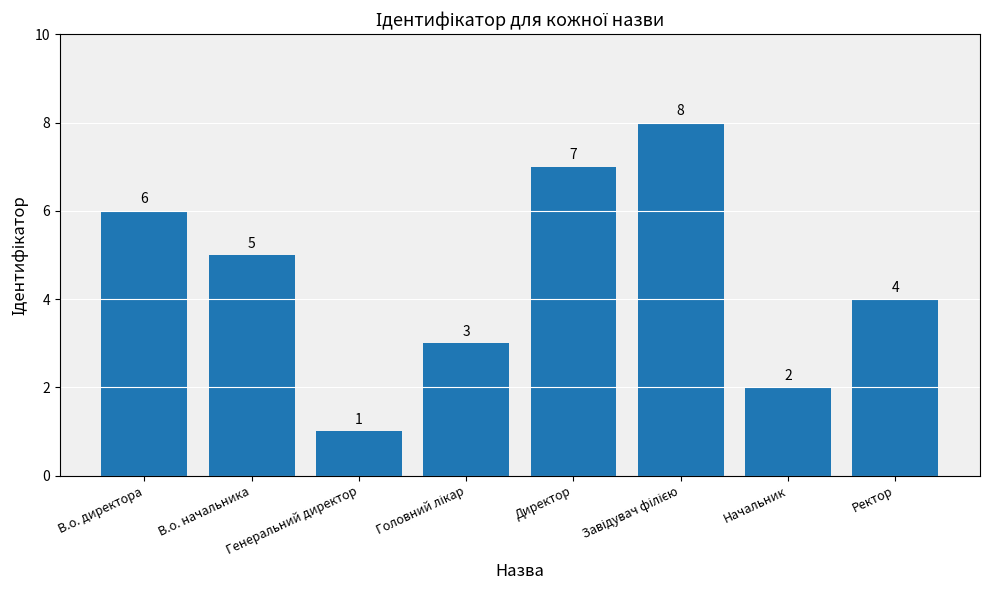

Which label corresponds to the smallest value in the chart?

Генеральний директор